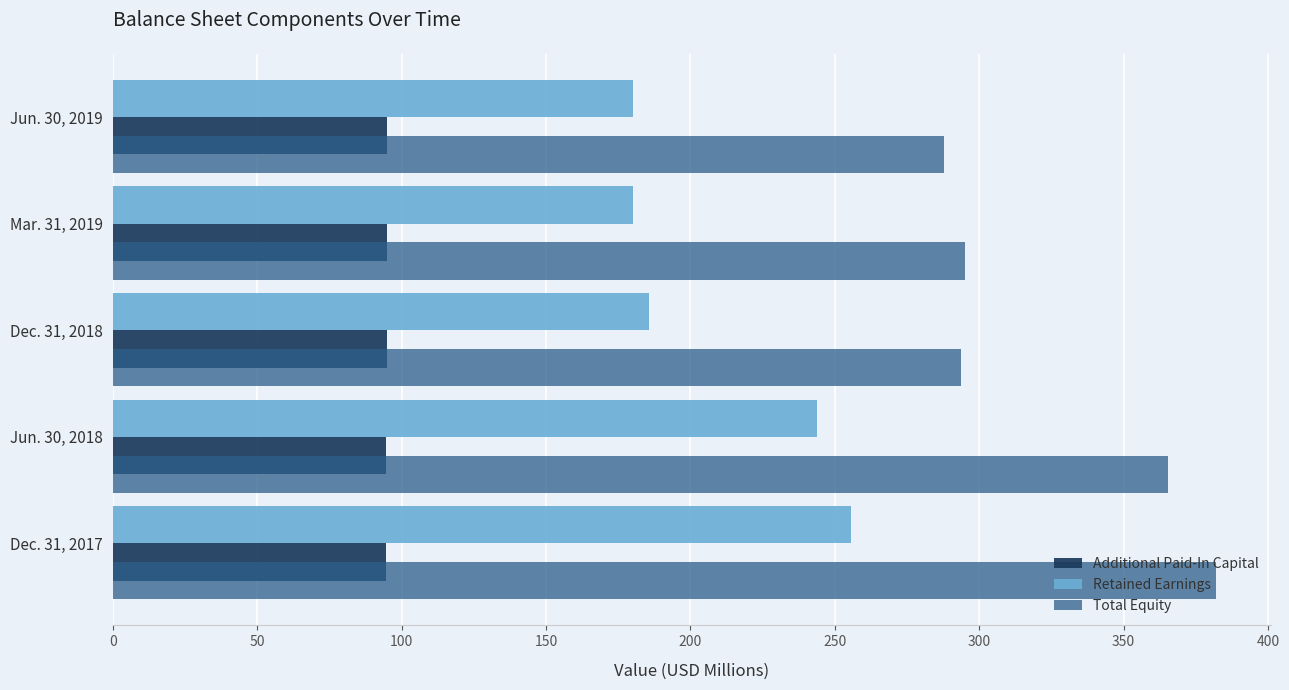

Which series has the largest total across all categories?

Total Equity